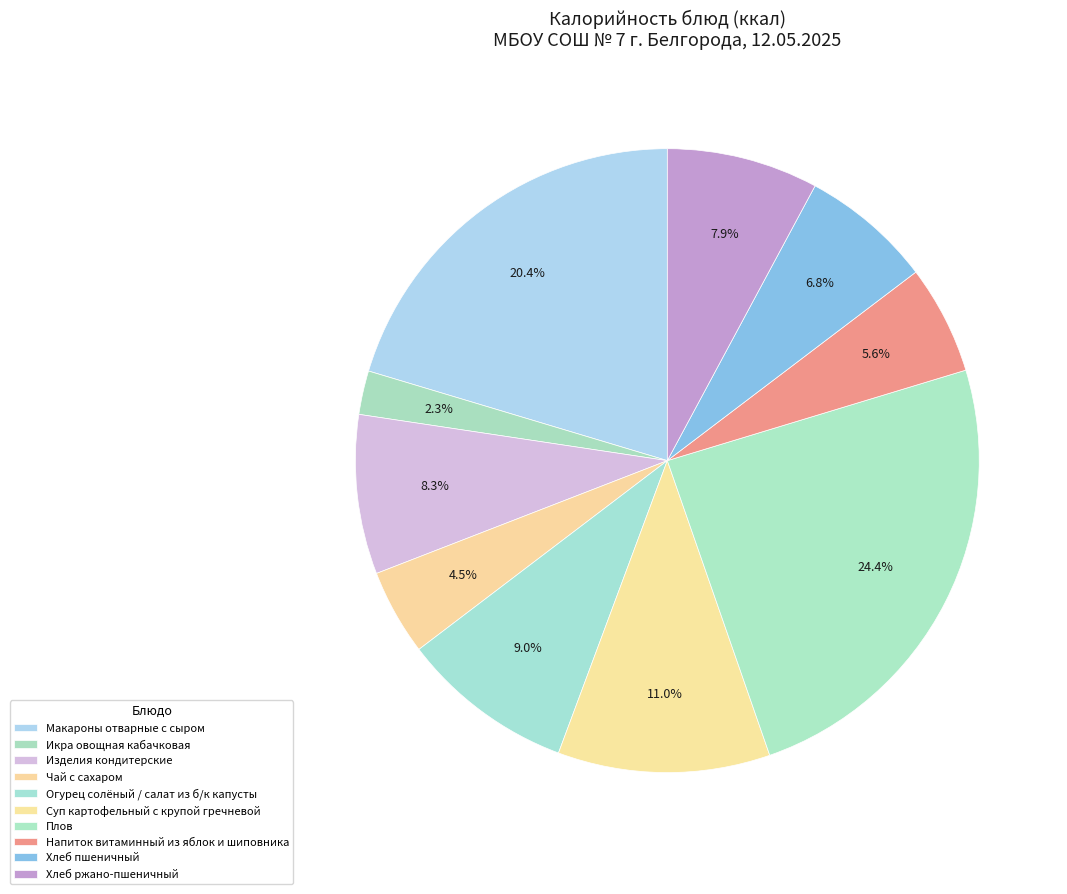

How many segments does this pie chart have?

10